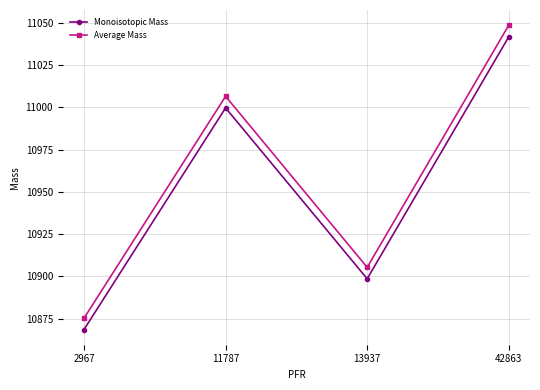

True or false: Monoisotopic Mass and Average Mass intersect in this chart.

False